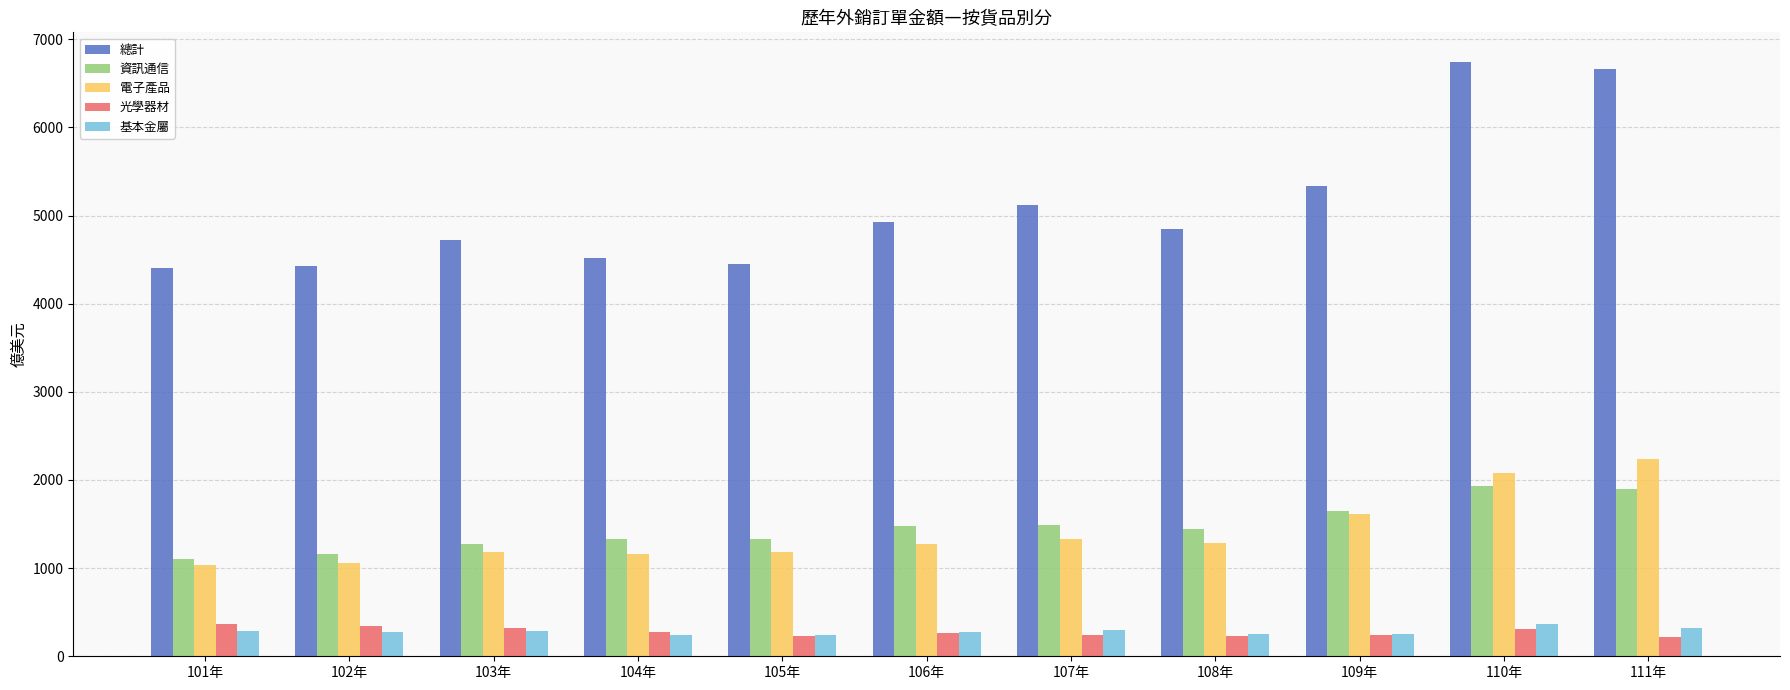

What is the spread (max minus min) of values at 101年?

4123.0